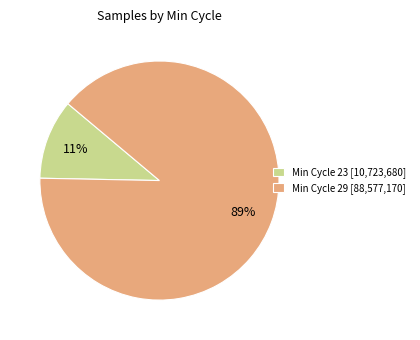

Which category has the smallest portion of the pie?

Min Cycle 23 [10,723,680]